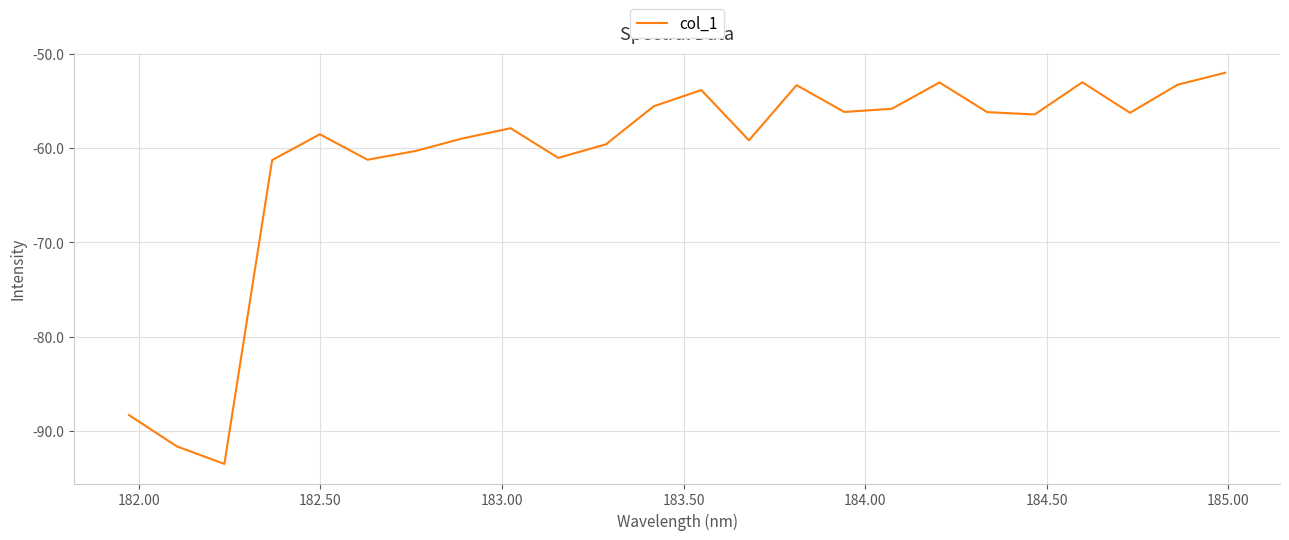

What is the difference between the maximum and minimum values?

41.5